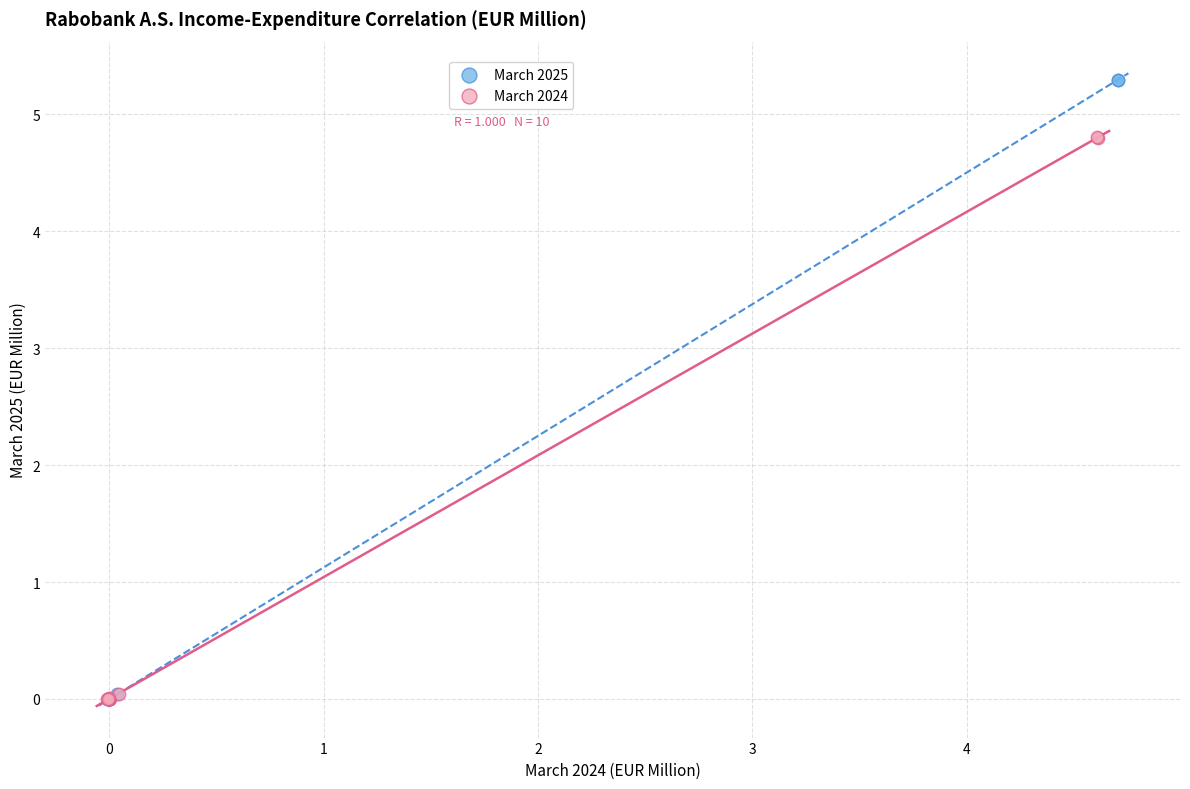

Which series has the widest spread of Y values?

March 2025